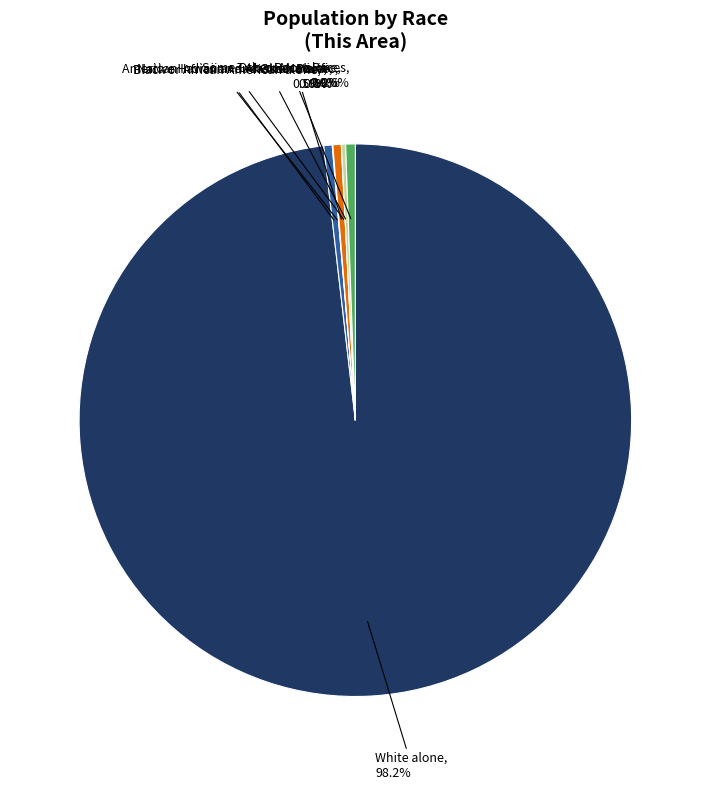

What is the total percentage of Native Hawaiian and Other Pacific and White alone?

98.2%